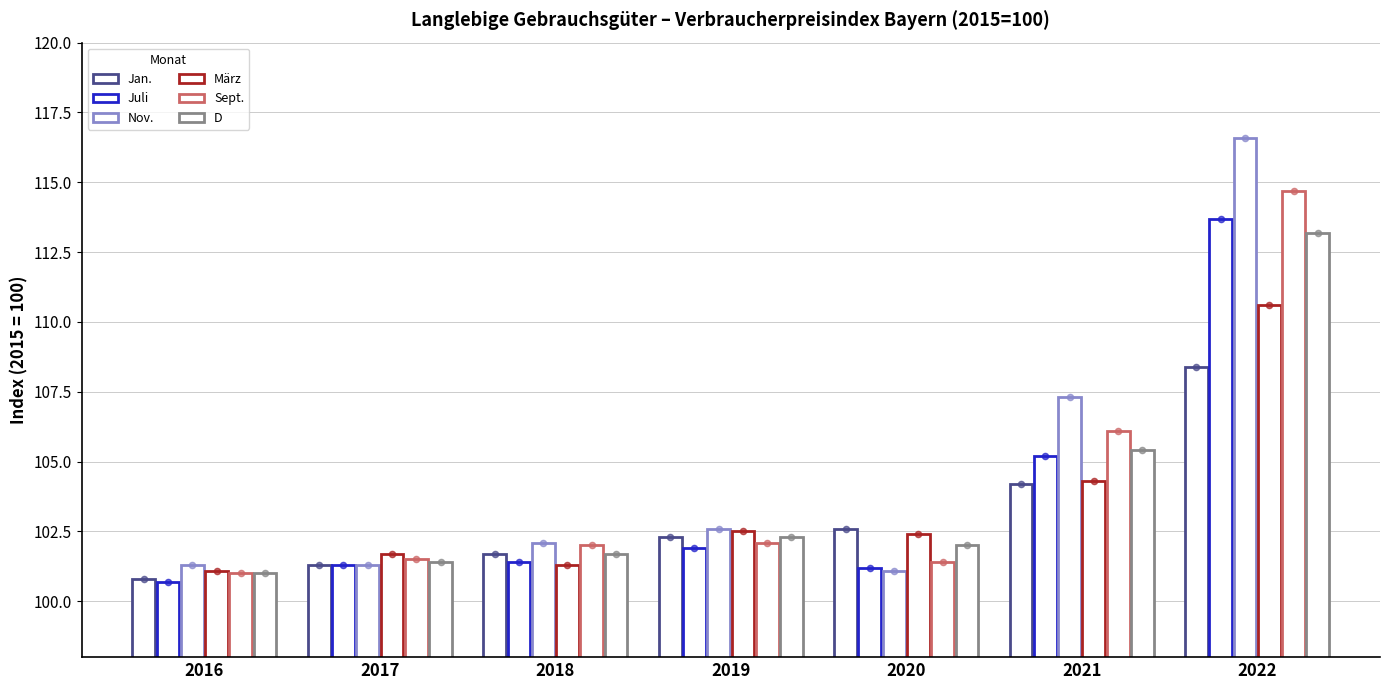

Which series contains the lowest Y value?

Juli